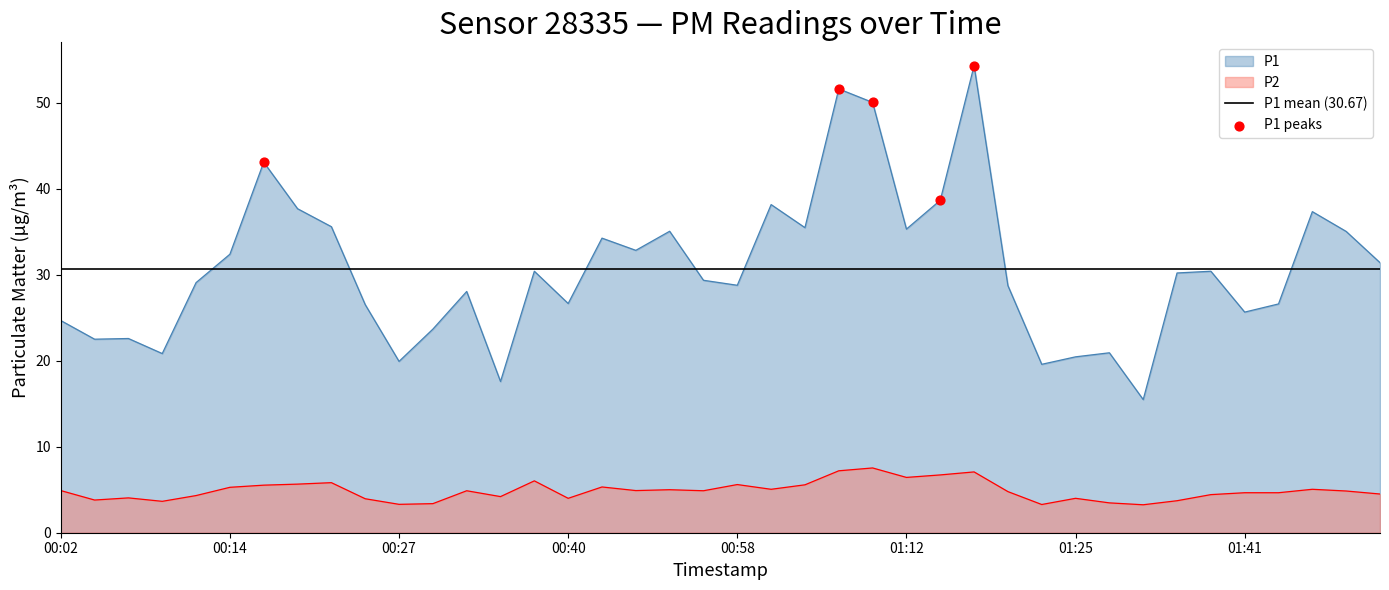

Which series reaches the maximum Y coordinate?

P1